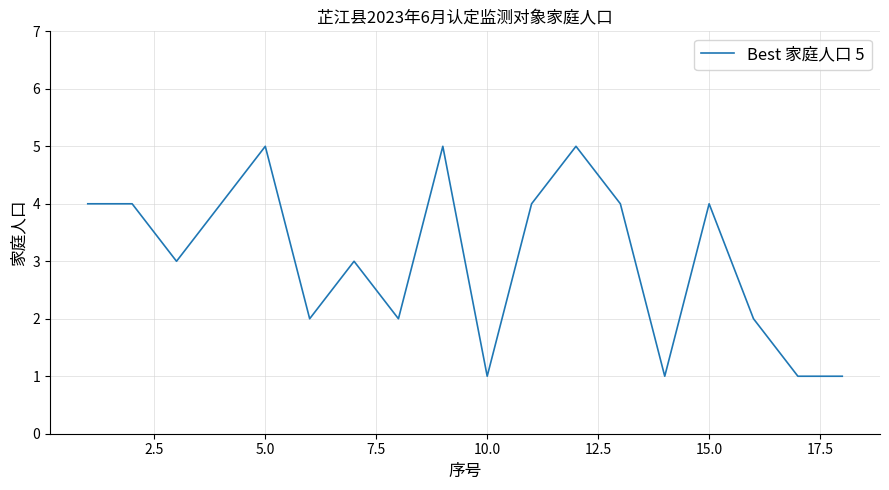

What is the difference between the maximum and minimum values?

4